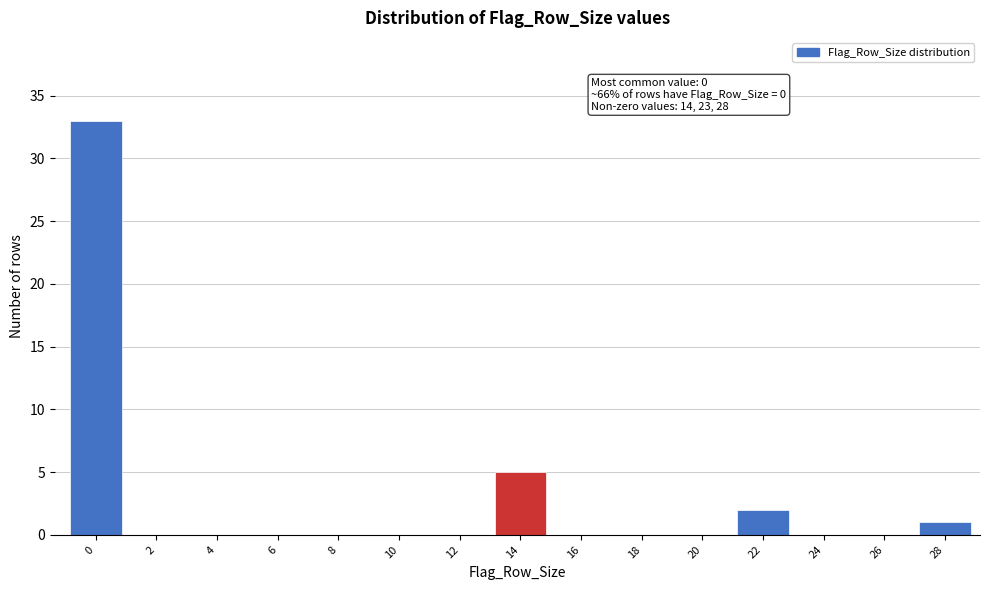

Reading right to left, what are all the values shown in this chart?

28=1	26=0	24=0	22=2	20=0	18=0	16=0	14=5	12=0	10=0	8=0	6=0	4=0	2=0	0=33